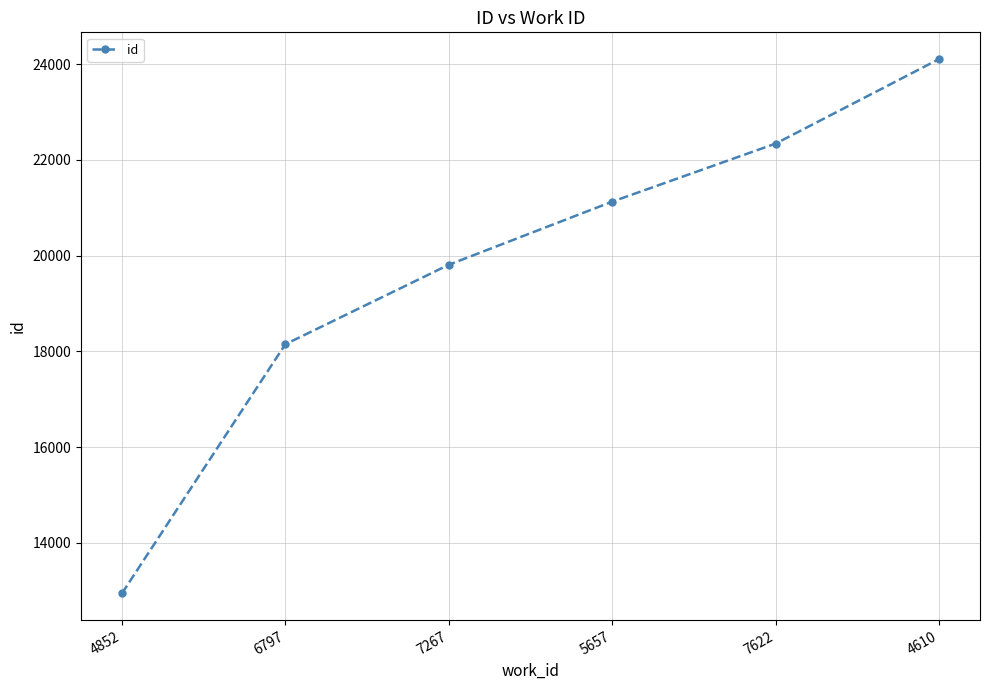

True or false: the data shows 35959 at 7622.

False